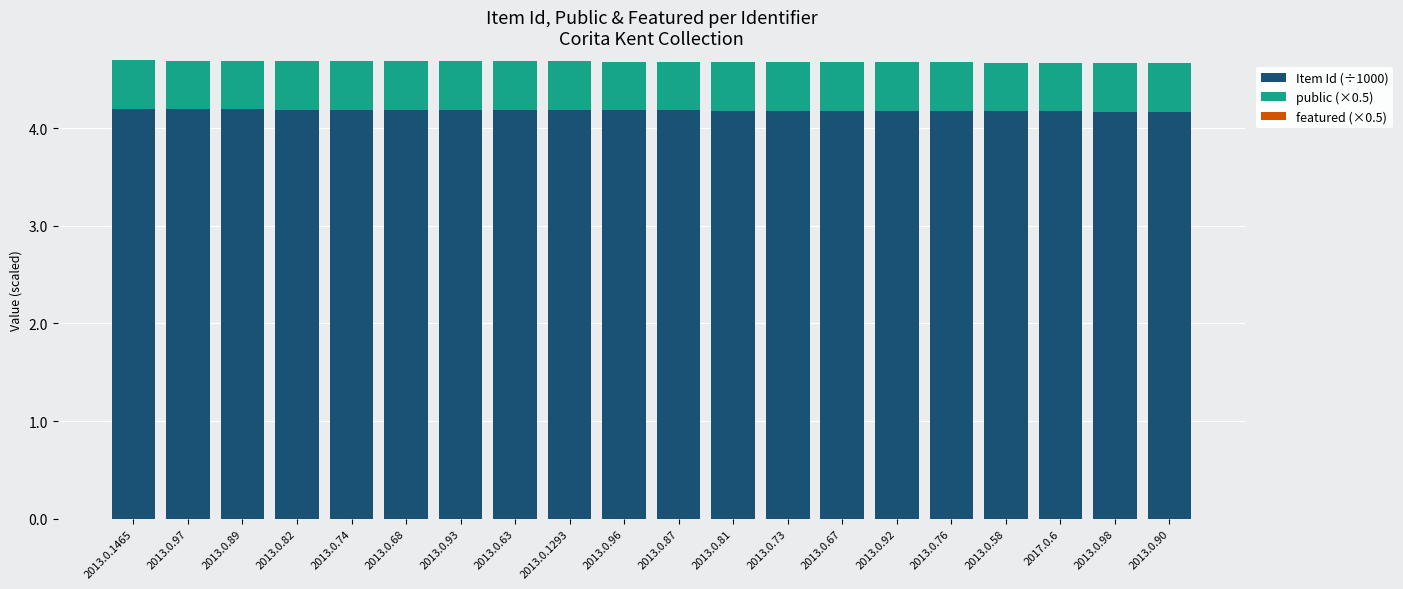

What is the value of the Item Id (÷1000) bar at the 10th from the left?

4.2